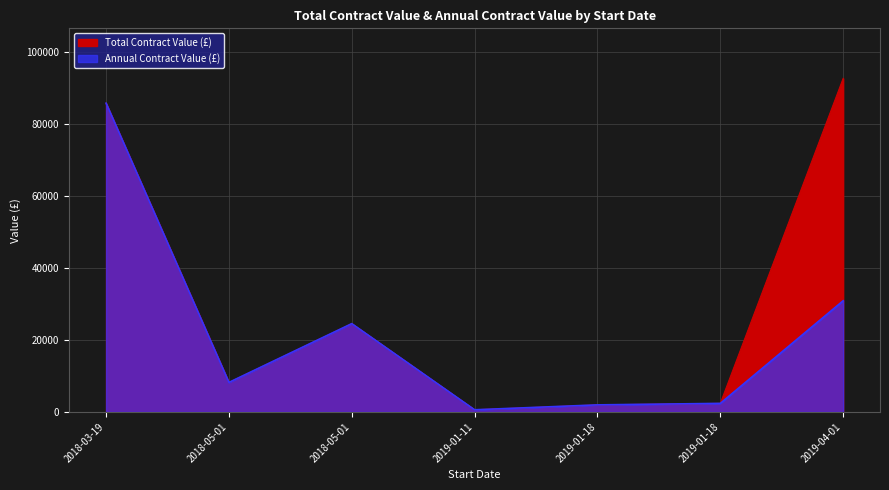

At which category is the sum across all series the highest?

2018-03-19